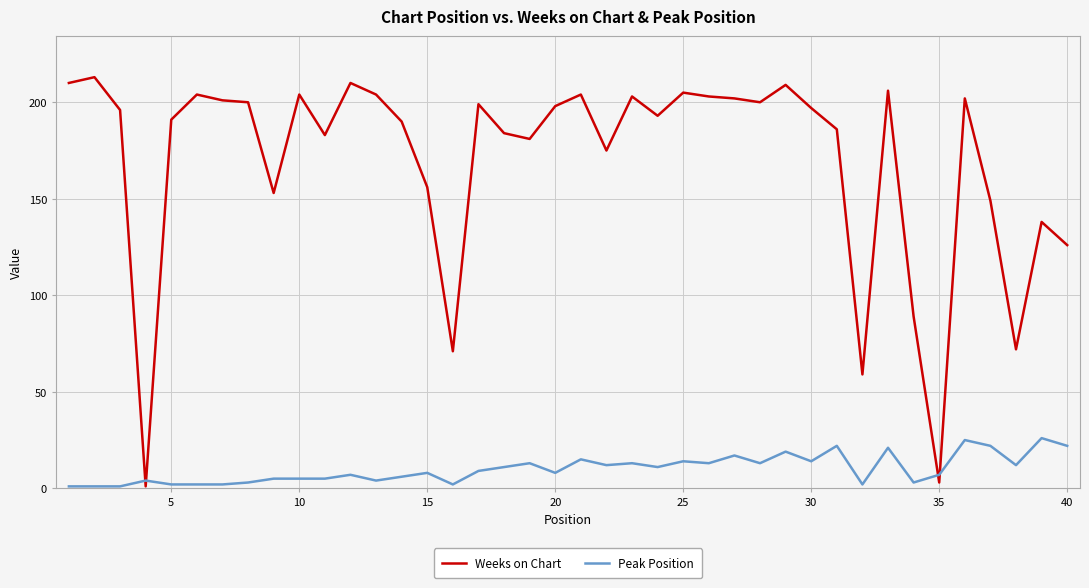

Which series has the largest range (max minus min)?

Weeks on Chart